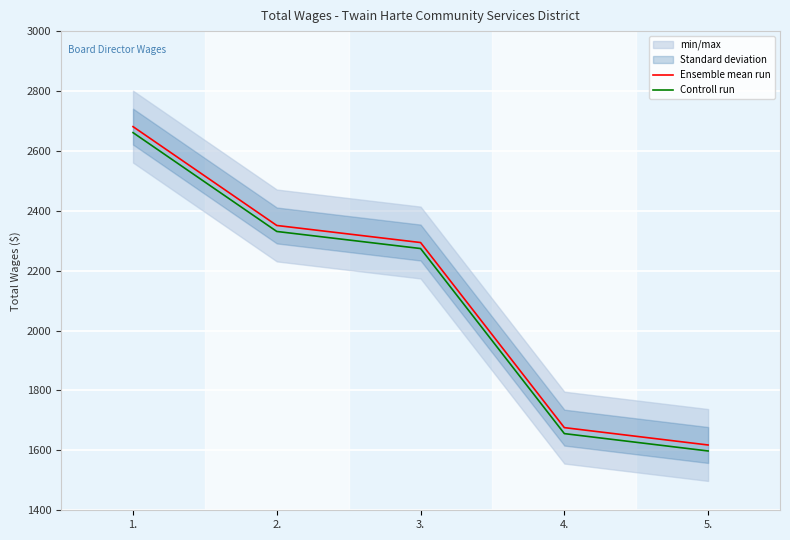

Between 3. and 4., which series saw the biggest shift?

Ensemble mean run